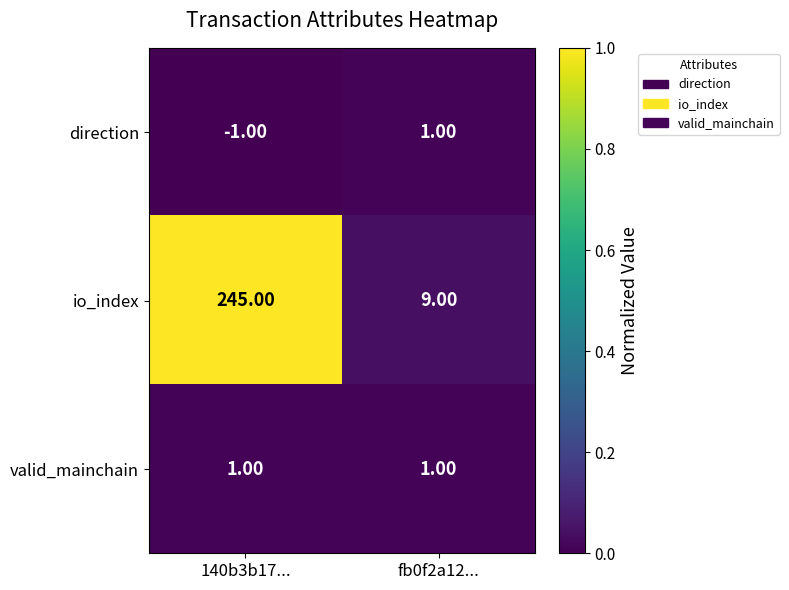

What is the difference between the maximum and minimum values in the io_index series?

236